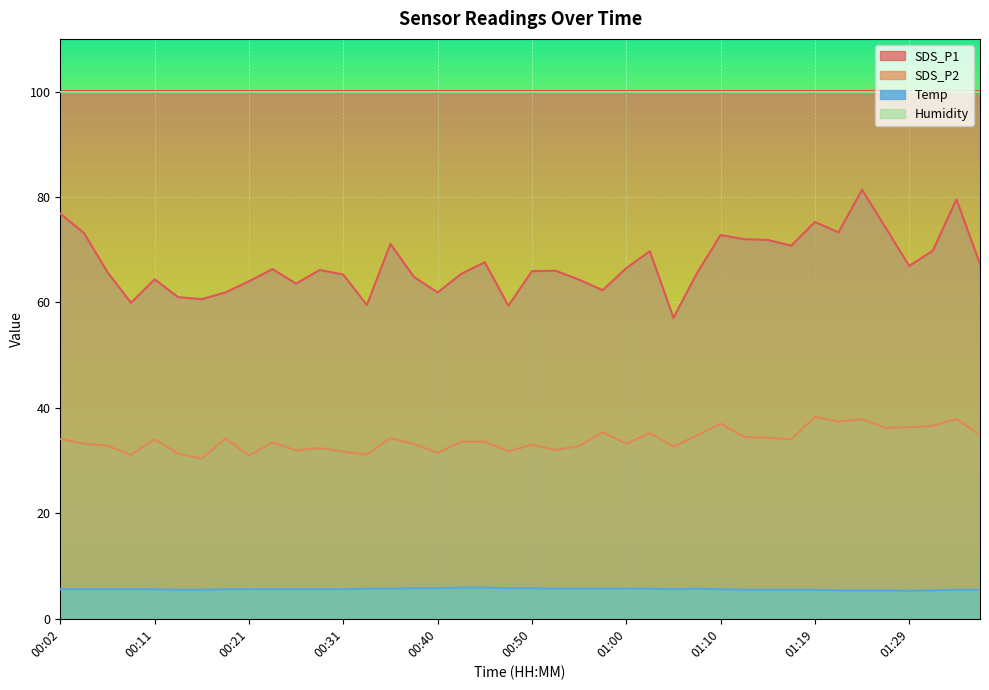

At how many categories does at least one series exceed 22?

40